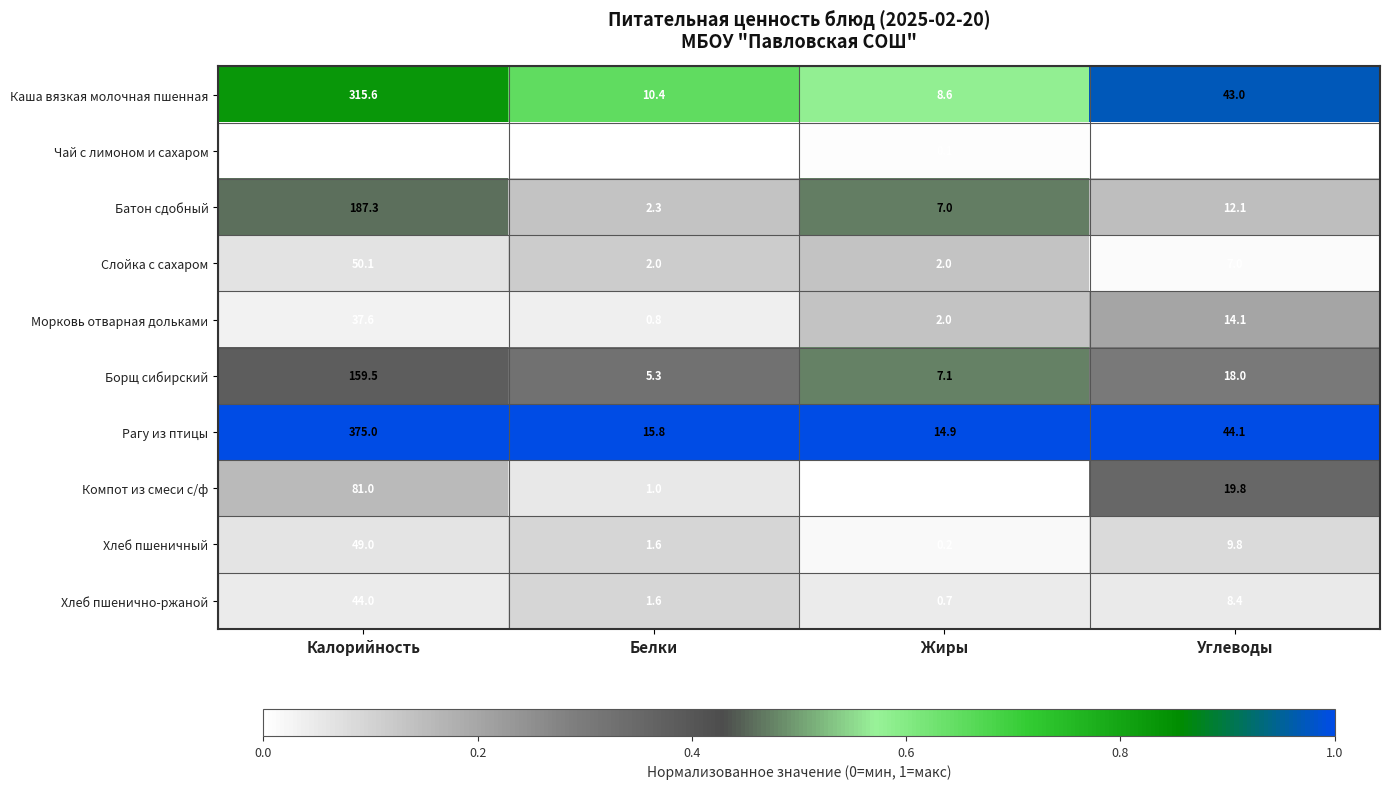

What is the highest value of the Каша вязкая молочная пшенная series?

315.6